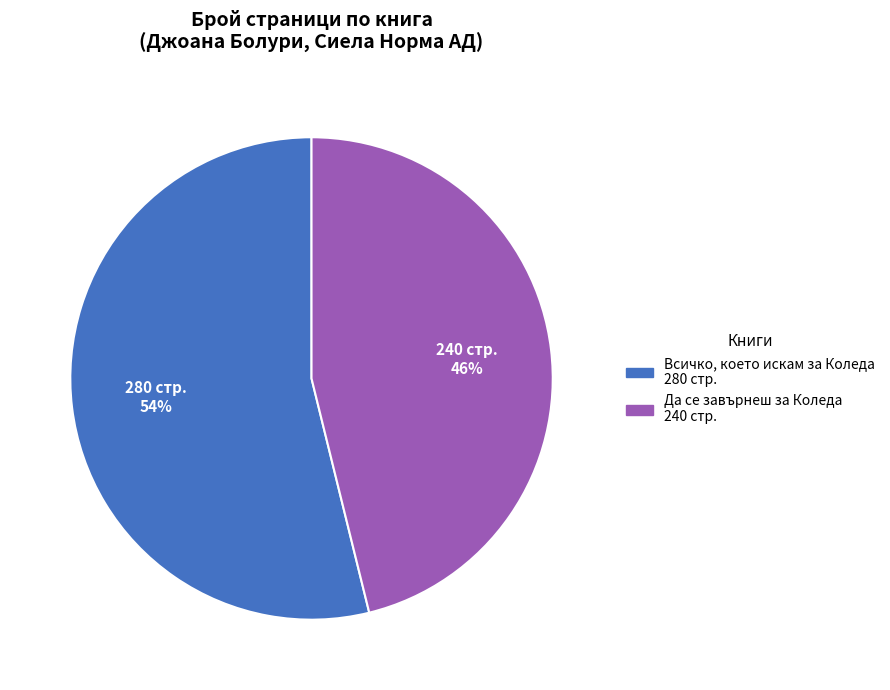

Does any single category account for the majority?

Yes